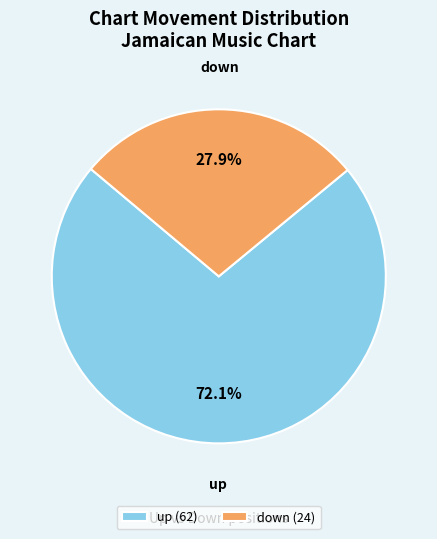

Which category has the biggest portion of the pie?

up